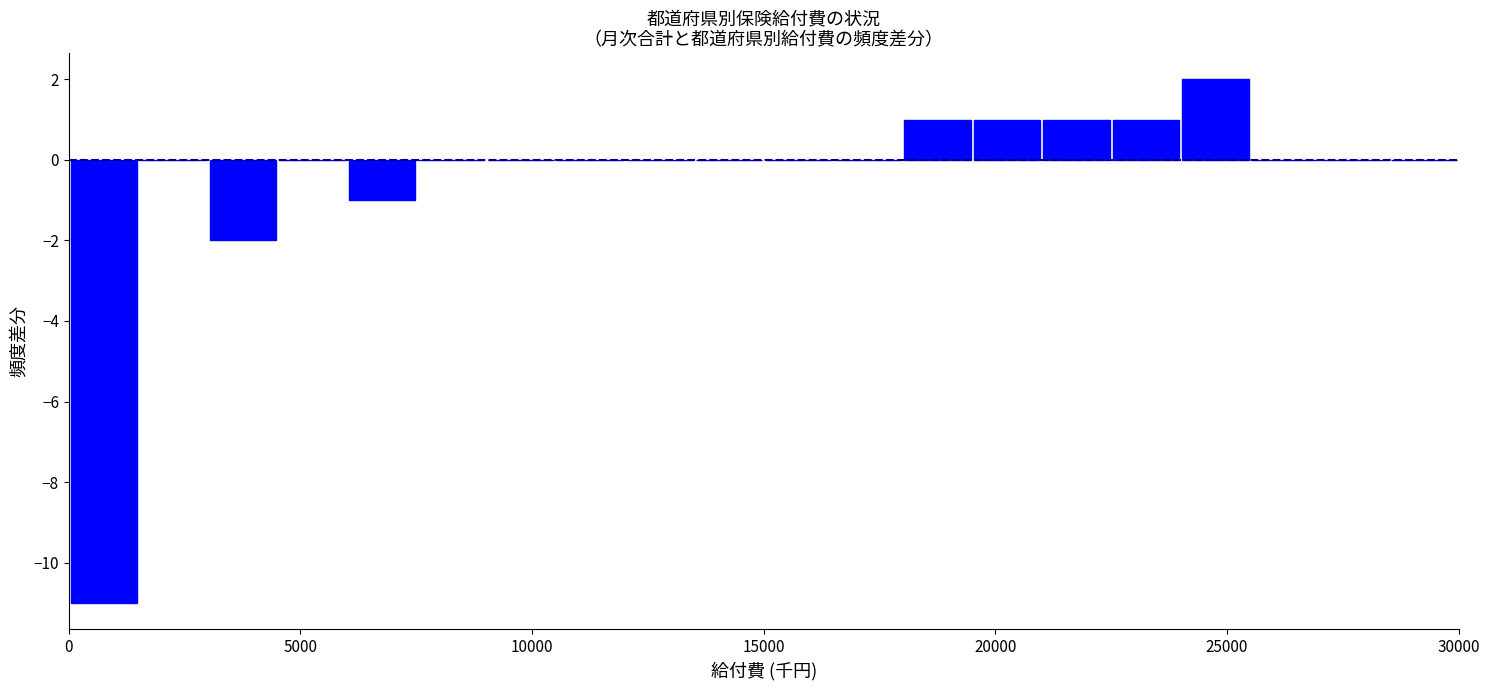

Read against the x-axis, roughly where is the centre of the tallest bar?

25000